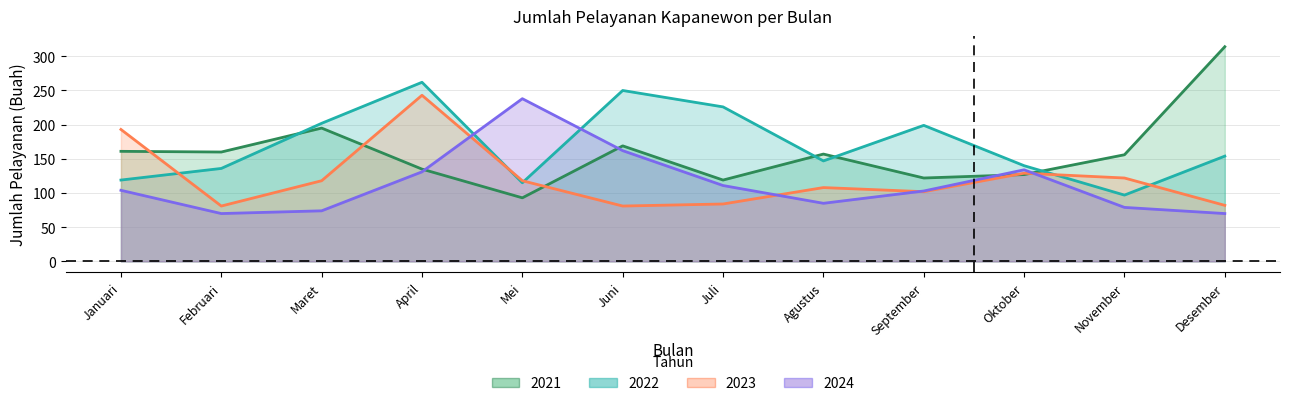

At how many categories does at least one series exceed 127?

12